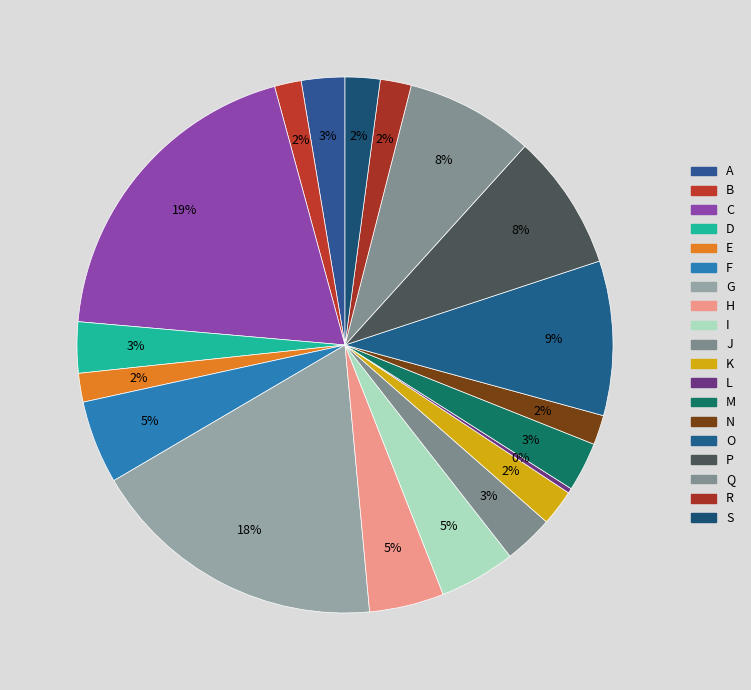

To the nearest percent, what percentage of the pie is N?

2%